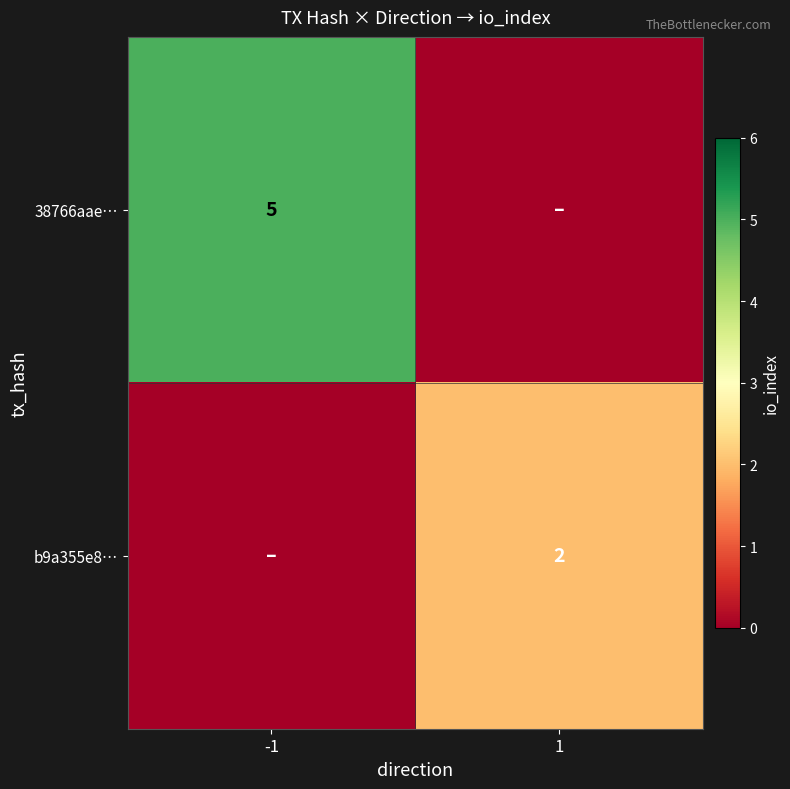

Is the value of 38766aae… at -1 greater than the value of b9a355e8… at 1?

Yes